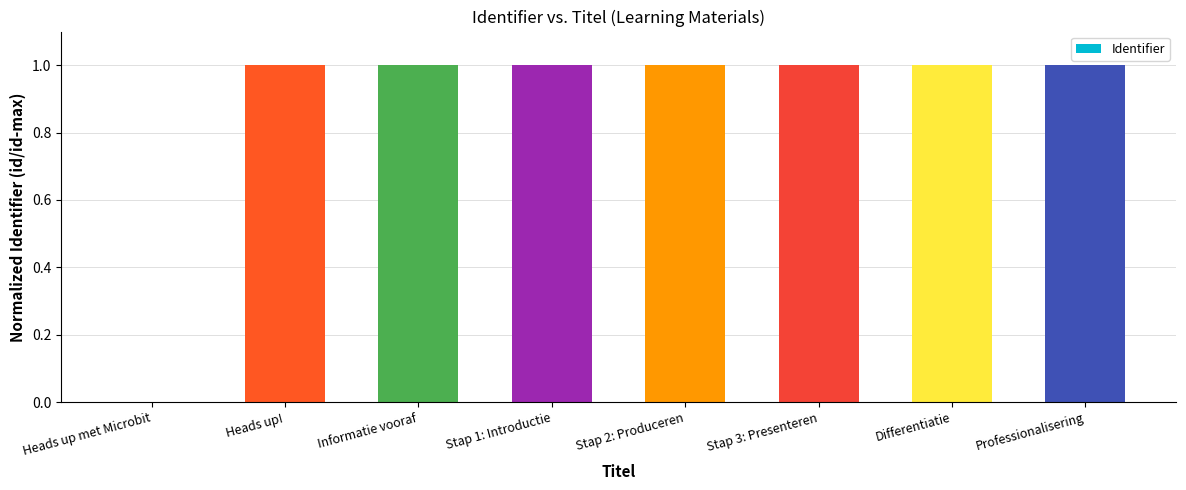

What is the greatest value displayed?

1.0